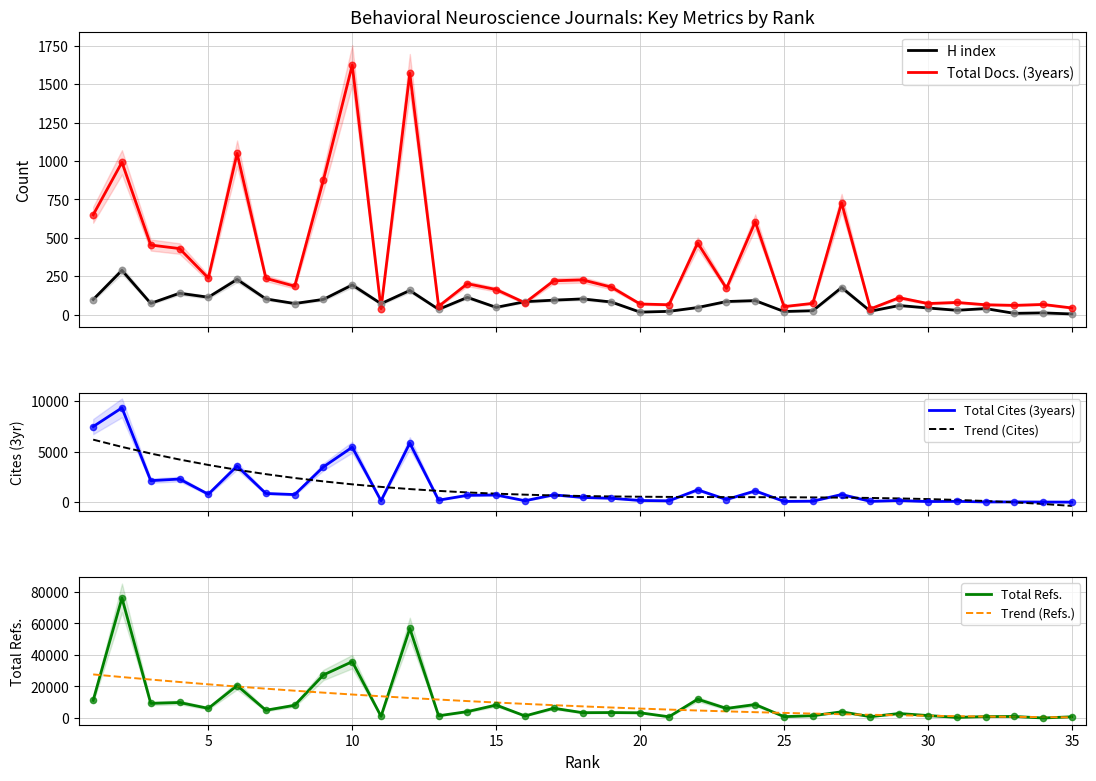

At how many categories does at least one series exceed 35423?

3